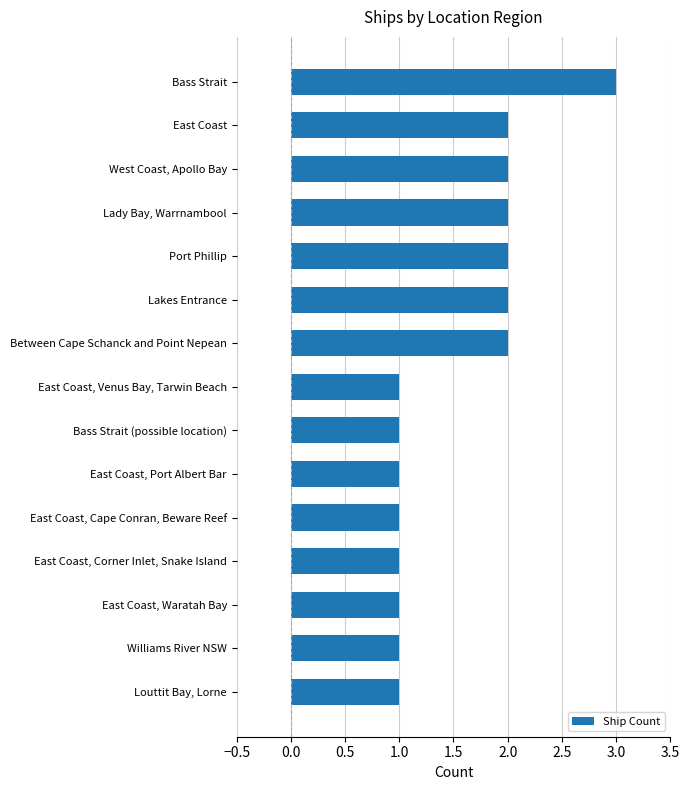

Which label corresponds to the largest value in the chart?

Bass Strait